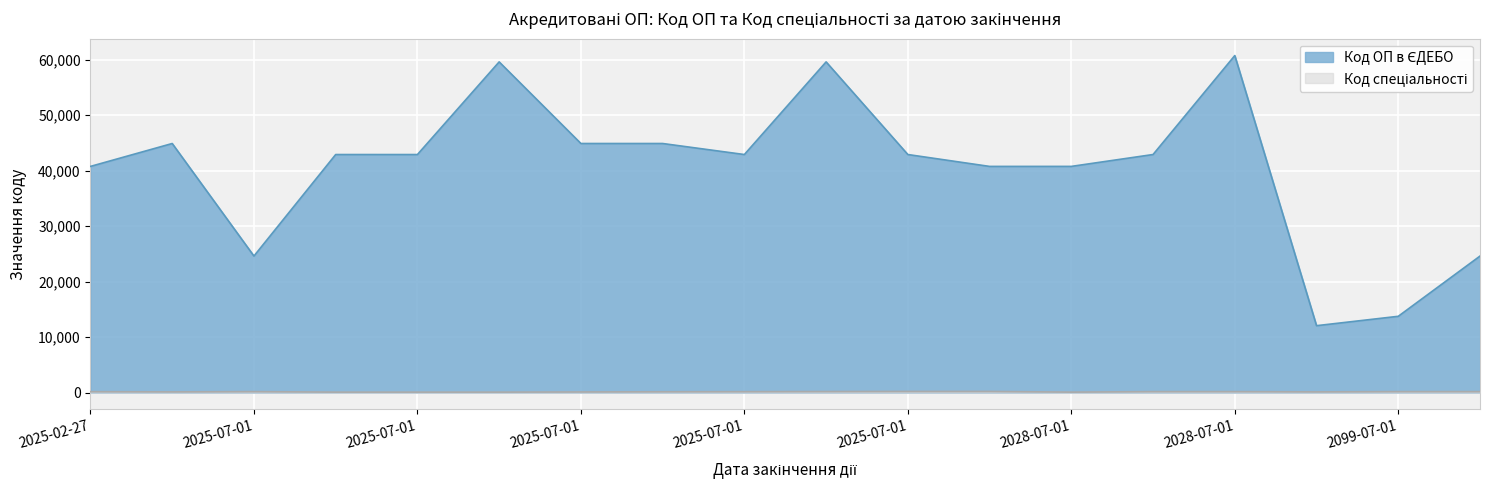

List the labels in order of Код спеціальності value, largest first.

2027-07-01, 2025-07-01, 2025-07-01, 2025-07-01, 2099-07-01, 2099-07-01, 2028-07-01, 2028-07-01, 2025-02-27, 2025-07-01, 2025-07-01, 2099-07-01, 2025-03-01, 2025-07-01, 2028-07-01, 2025-07-01, 2025-07-01, 2025-07-01